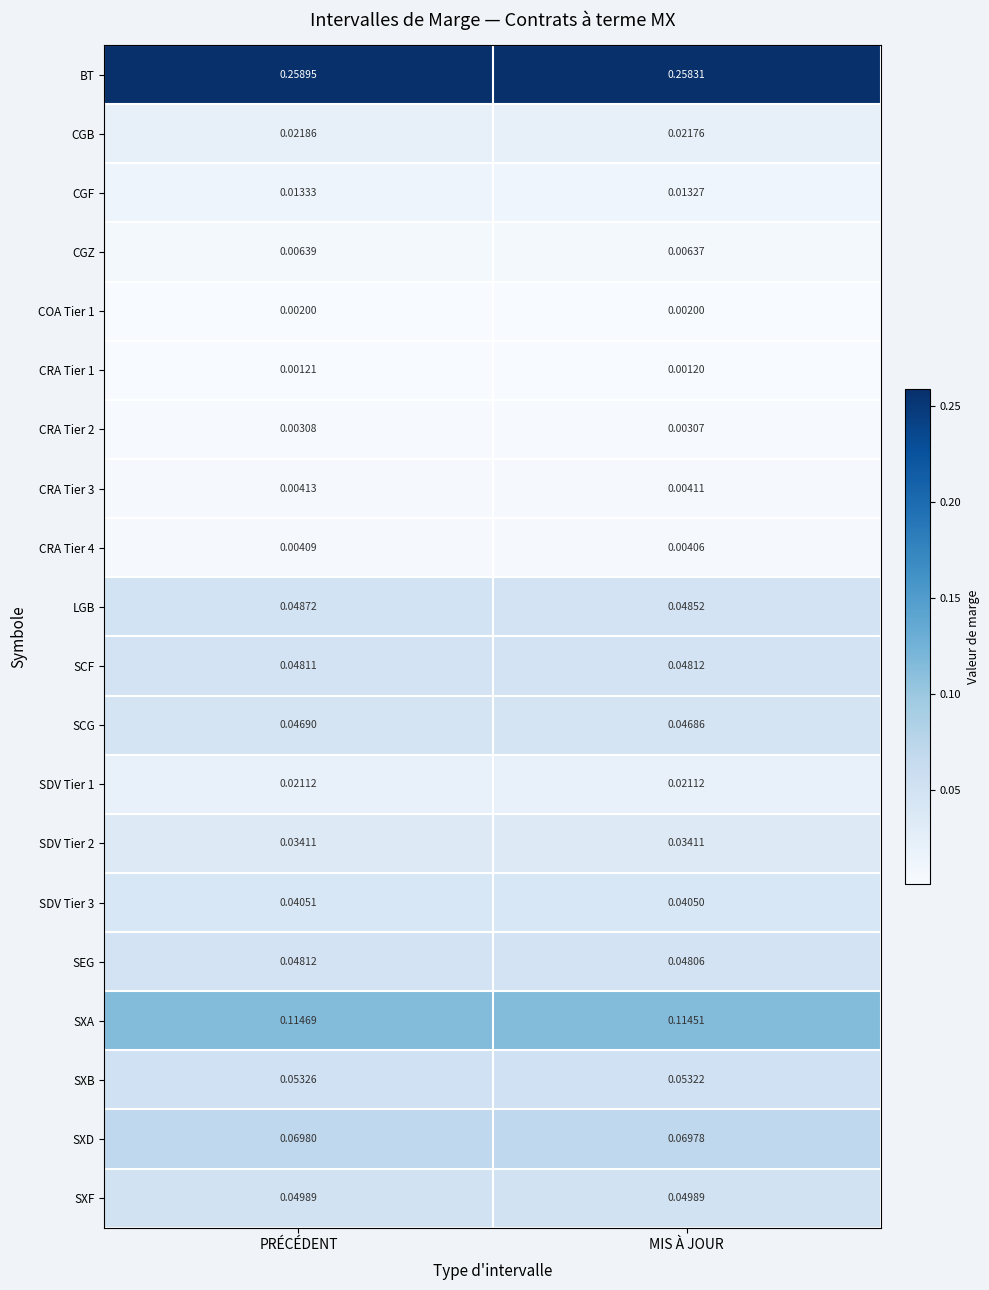

Is the value of CRA Tier 3 at MIS À JOUR greater than the value of SCF at MIS À JOUR?

No